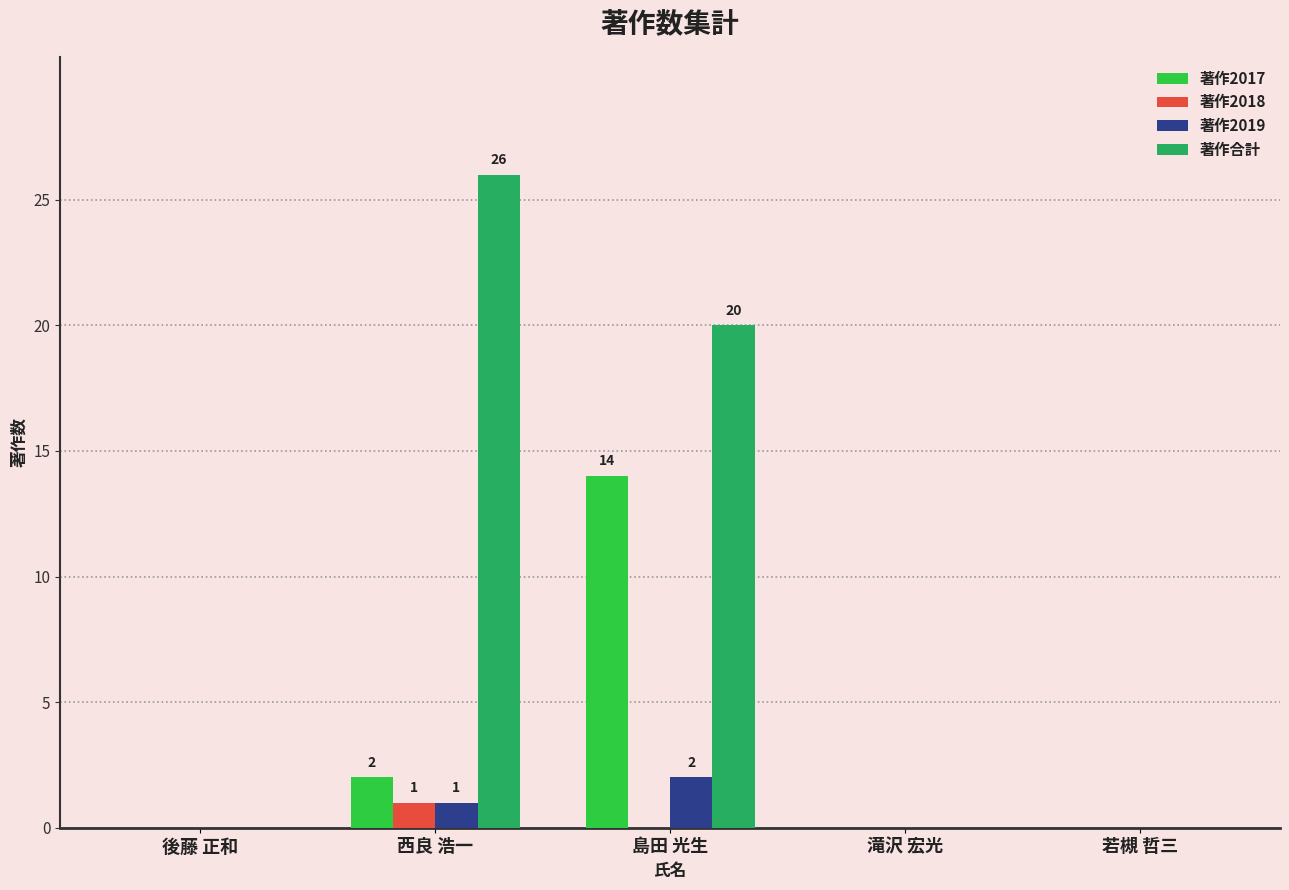

Are the bars horizontal?

No